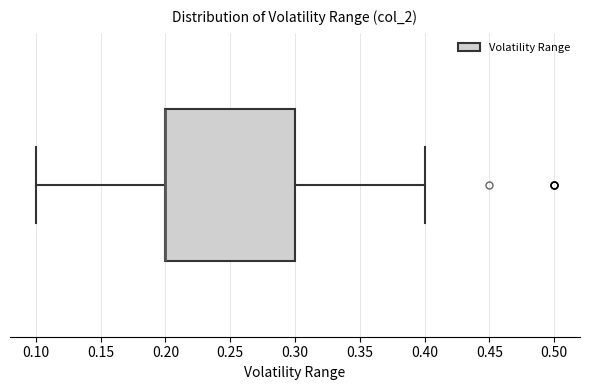

Read this box plot against the x-axis: the position of the median line, the range covered by the box, and the ends of both whiskers. The values are not printed on the chart, so give them approximately, as read against the axis.

median 0.2 (drawn on the box's left edge), box 0.2 to 0.3, whiskers 0.1 to 0.4